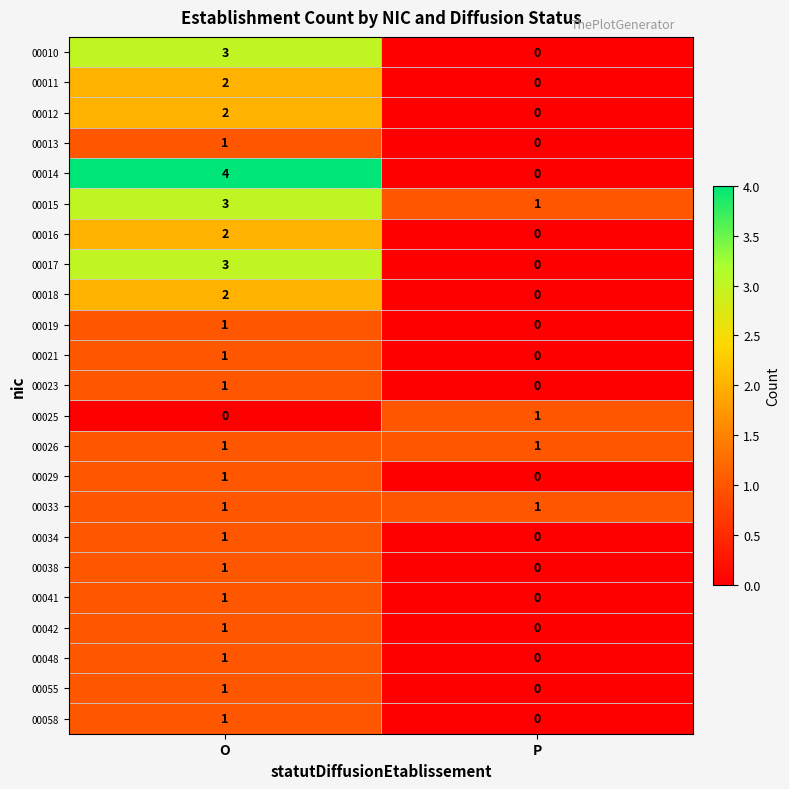

Which series changed the most between O and P?

00014